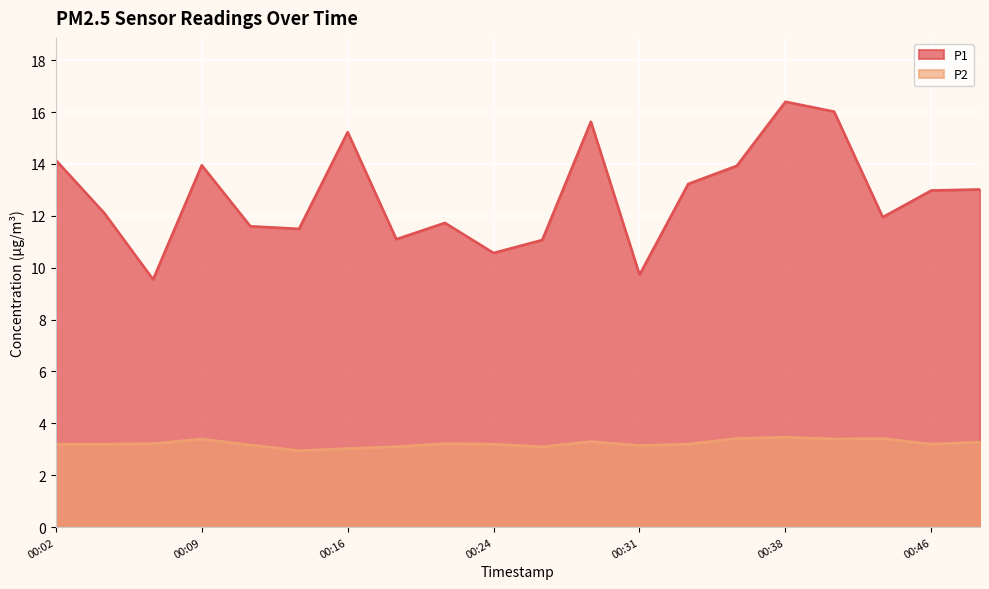

What is the difference between the second highest and second lowest values in the P1 series?

6.3